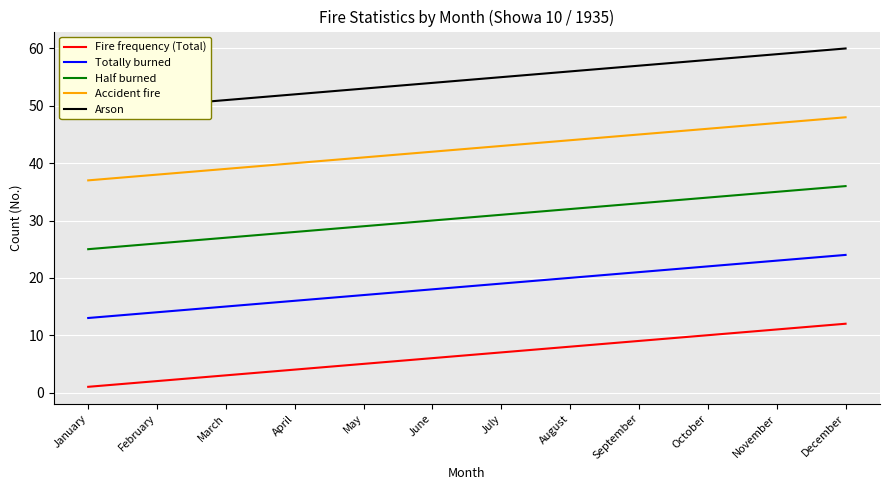

What is the sum of the Arson values at April and November?

111